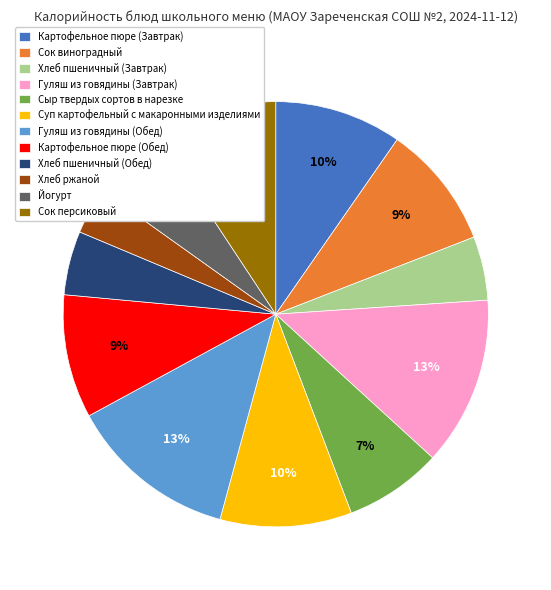

What is the ratio of the value at Суп картофельный с макаронными изделиями to the value at Сок виноградный?

1.1